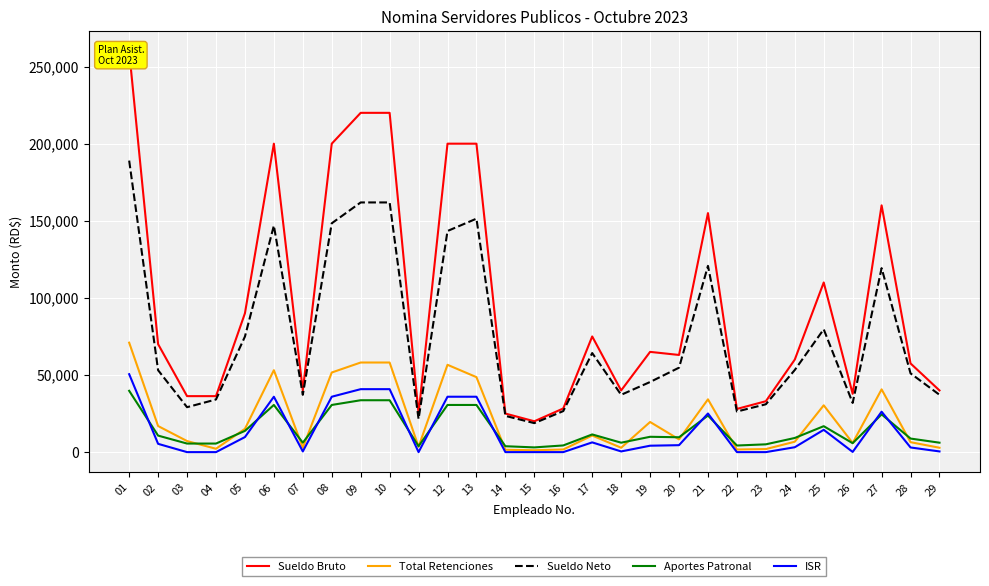

True or false: Sueldo Bruto and ISR intersect in this chart.

False